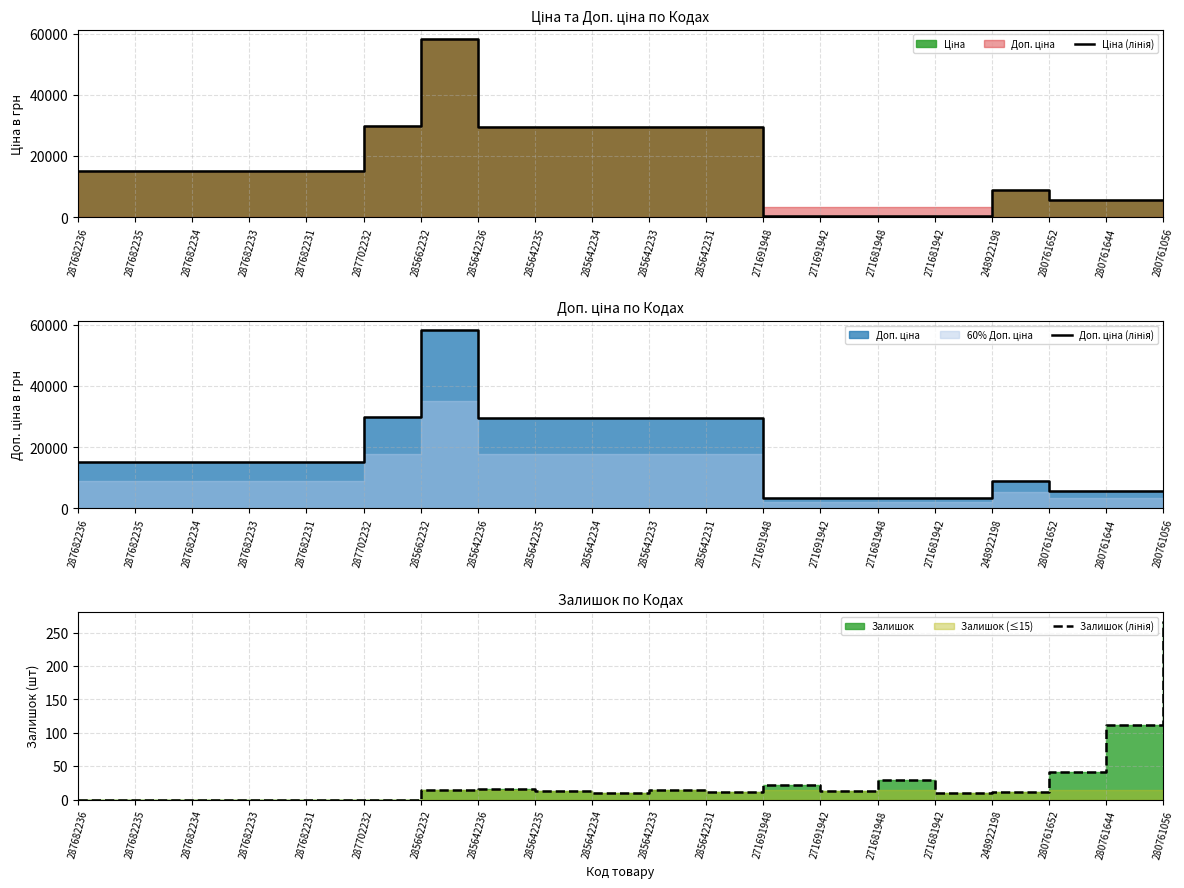

Which series has the largest total across all categories?

Доп. ціна (лінія)